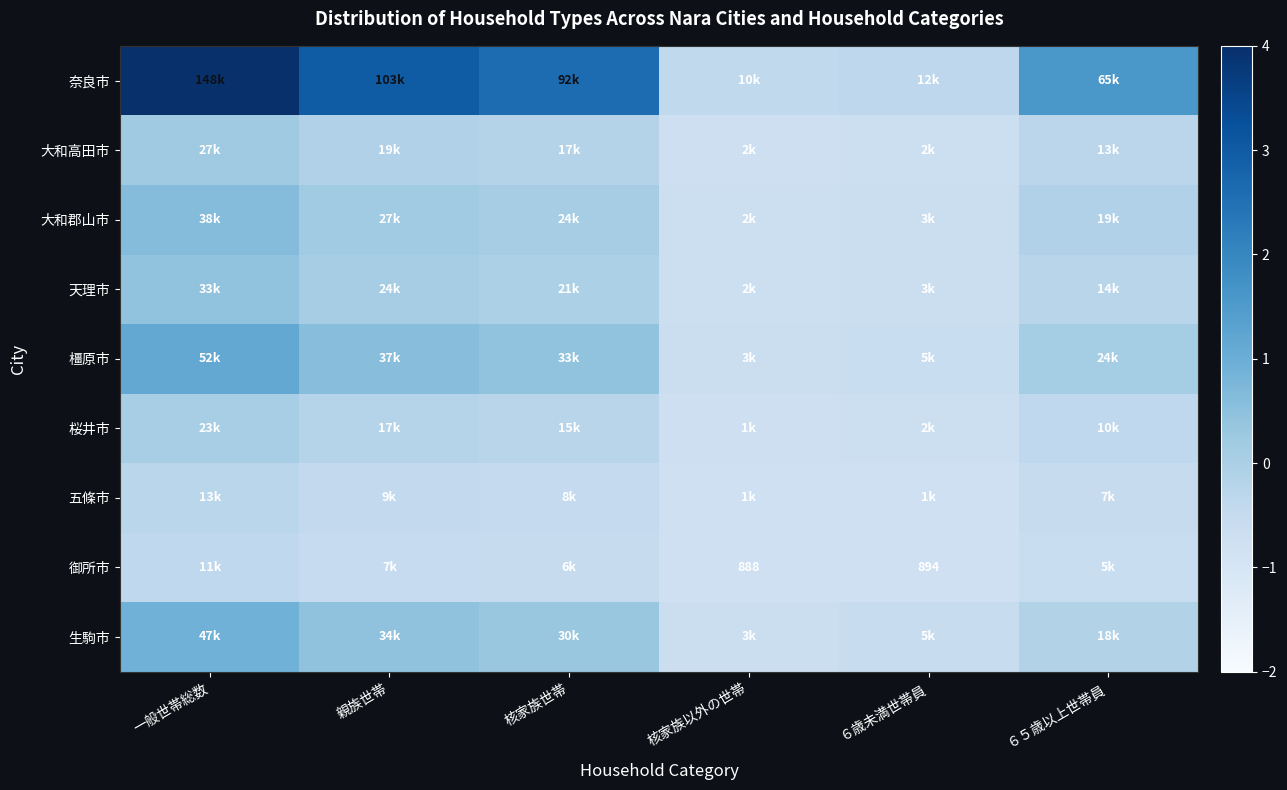

Which category has the highest value across all series?

一般世帯総数